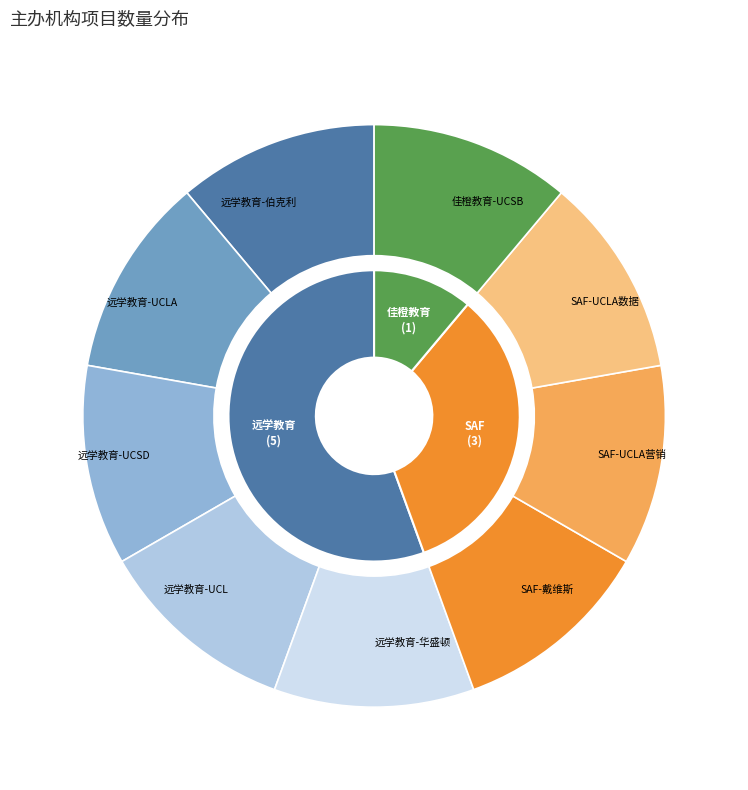

Between SAF and 远学教育, which is larger?

远学教育